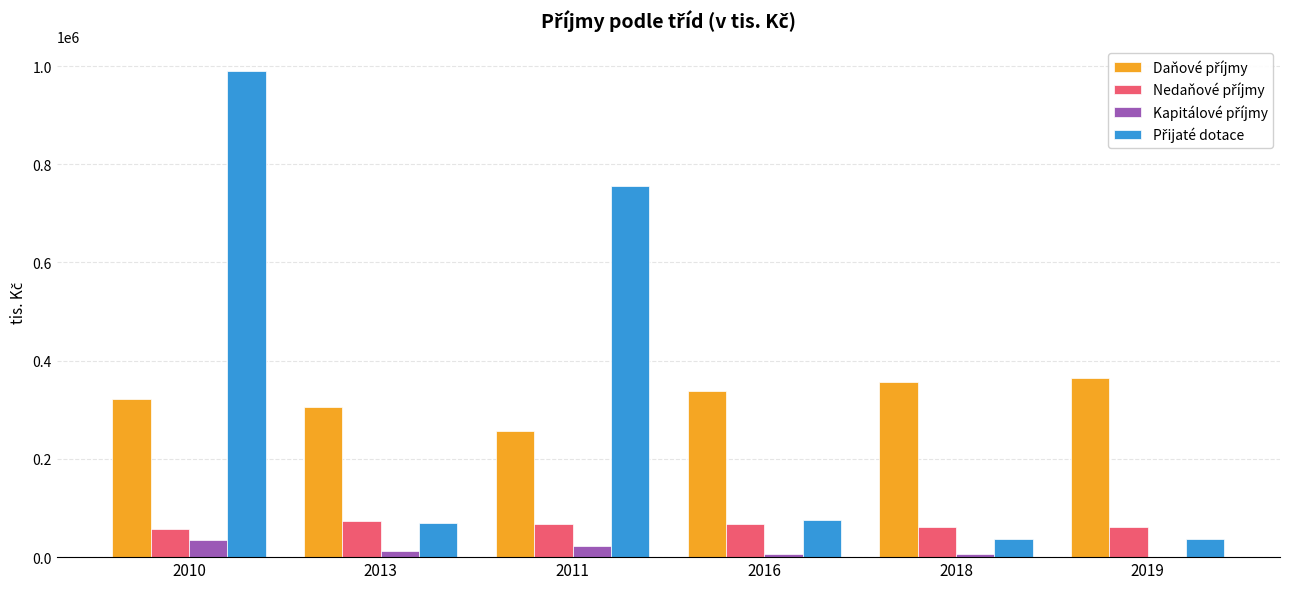

At which category is the sum across all series the highest?

2010